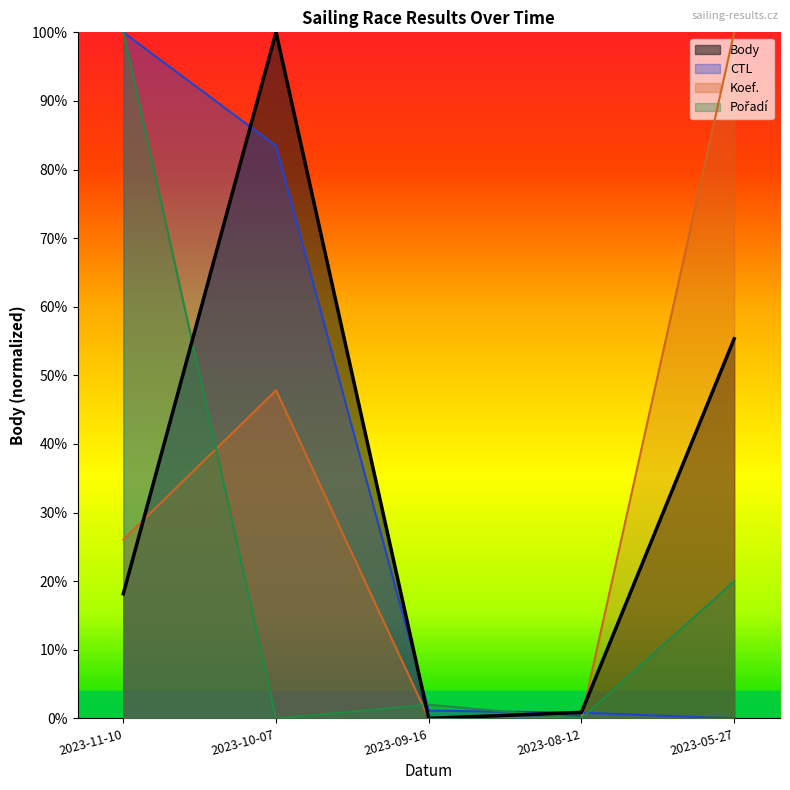

Where is the first local maximum for Body?

2023-10-07